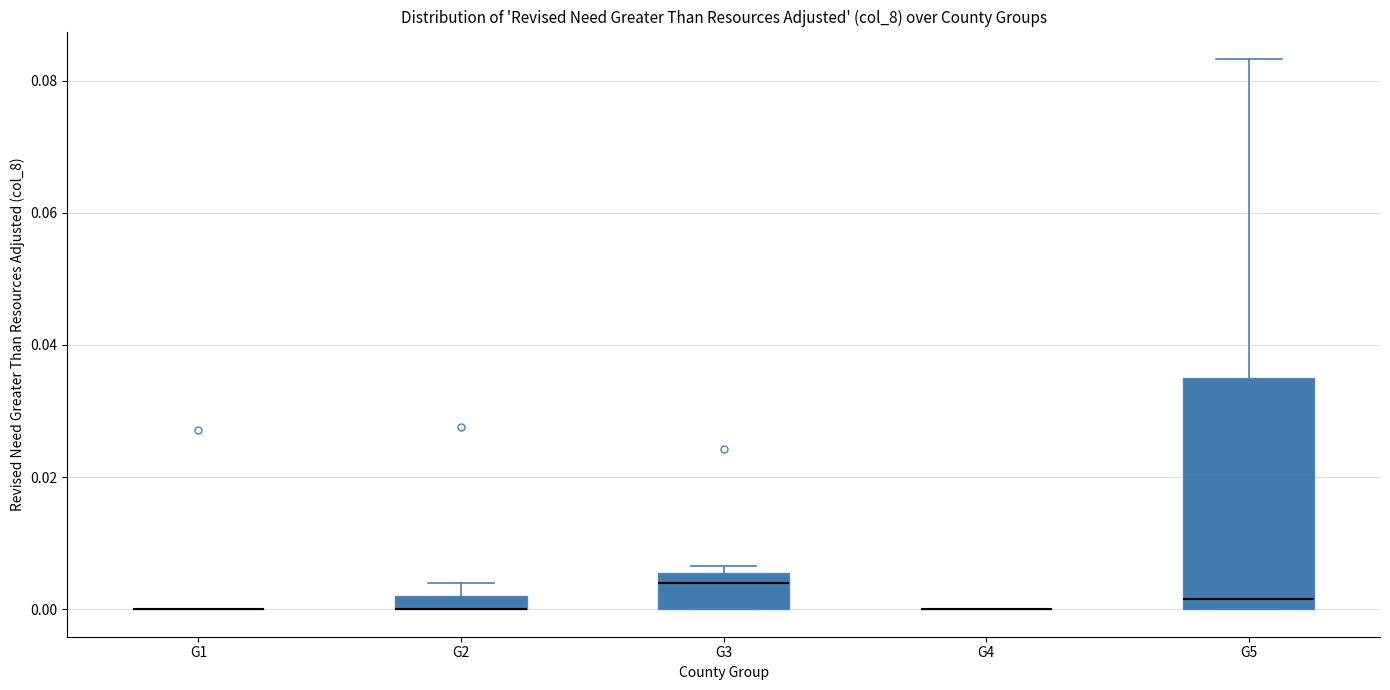

Comparing the boxes themselves (not the whiskers), which one is the tallest?

G5